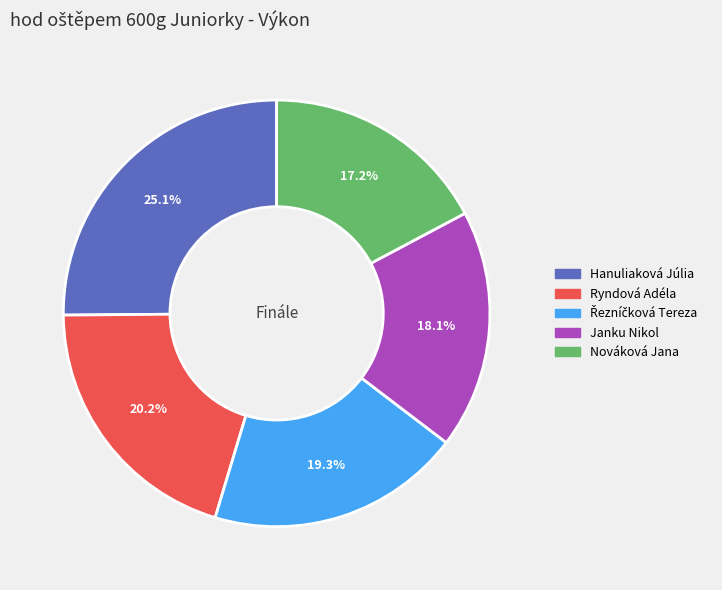

How many segments does this pie chart have?

5